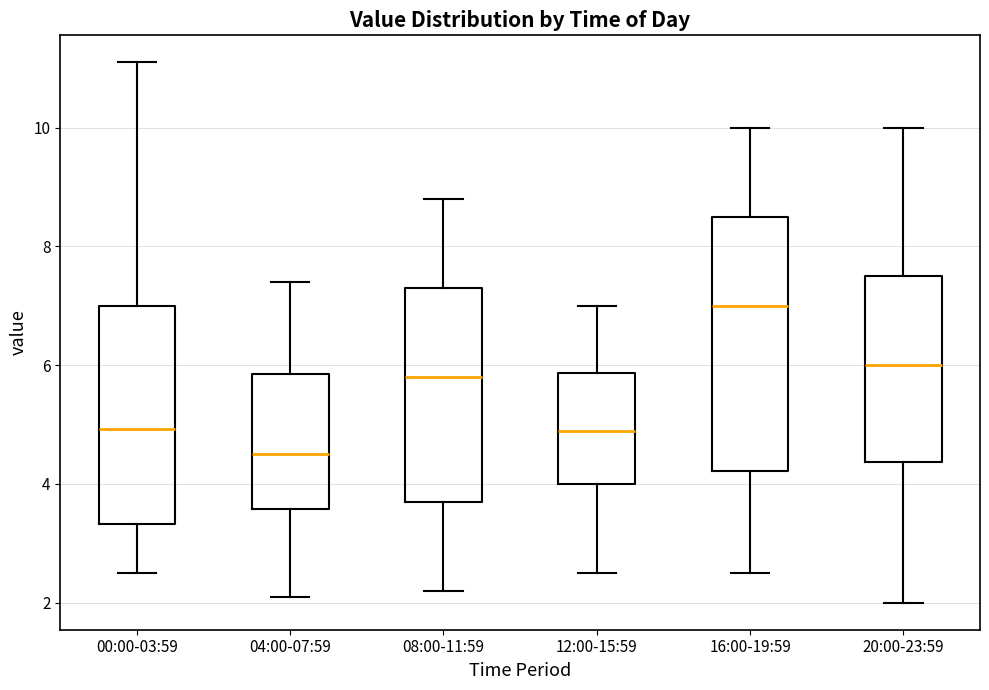

Reading left to right, transcribe this box plot: for each box, give where its median line is, the range the box spans, and where its two whiskers end, as read against the y-axis. The values are not printed on the chart, so give them approximately, as read against the axis.

00:00-03:59: median 5.0, box 3.4 to 7.0, whiskers 2.6 to 11.2
04:00-07:59: median 4.6, box 3.6 to 5.8, whiskers 2.2 to 7.4
08:00-11:59: median 5.8, box 3.8 to 7.4, whiskers 2.2 to 8.8
12:00-15:59: median 5.0, box 4.0 to 5.8, whiskers 2.6 to 7.0
16:00-19:59: median 7.0, box 4.2 to 8.6, whiskers 2.6 to 10.0
20:00-23:59: median 6.0, box 4.4 to 7.6, whiskers 2.0 to 10.0